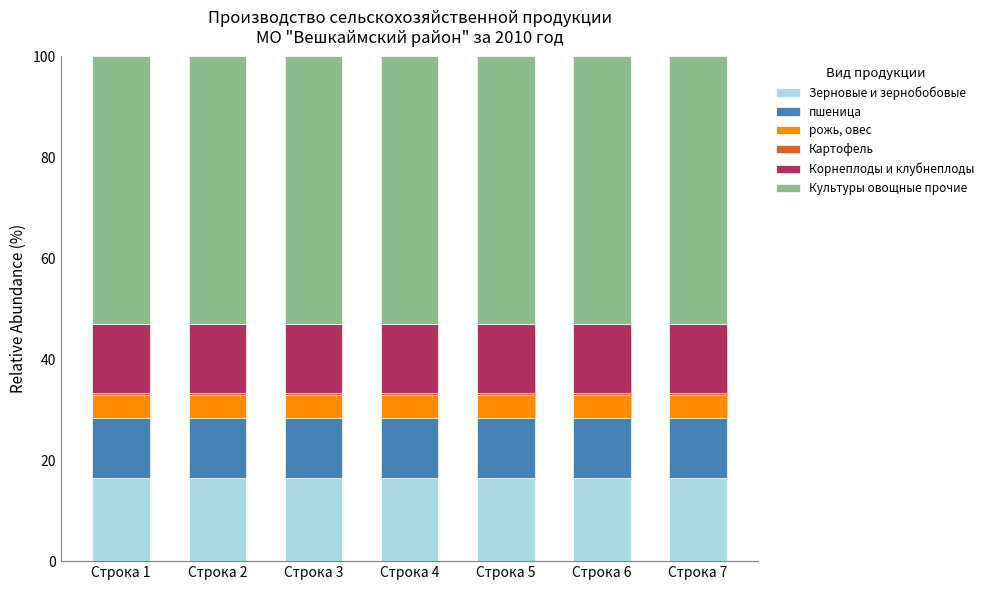

What is the lowest value of the Зерновые и зернобобовые series?

16.4